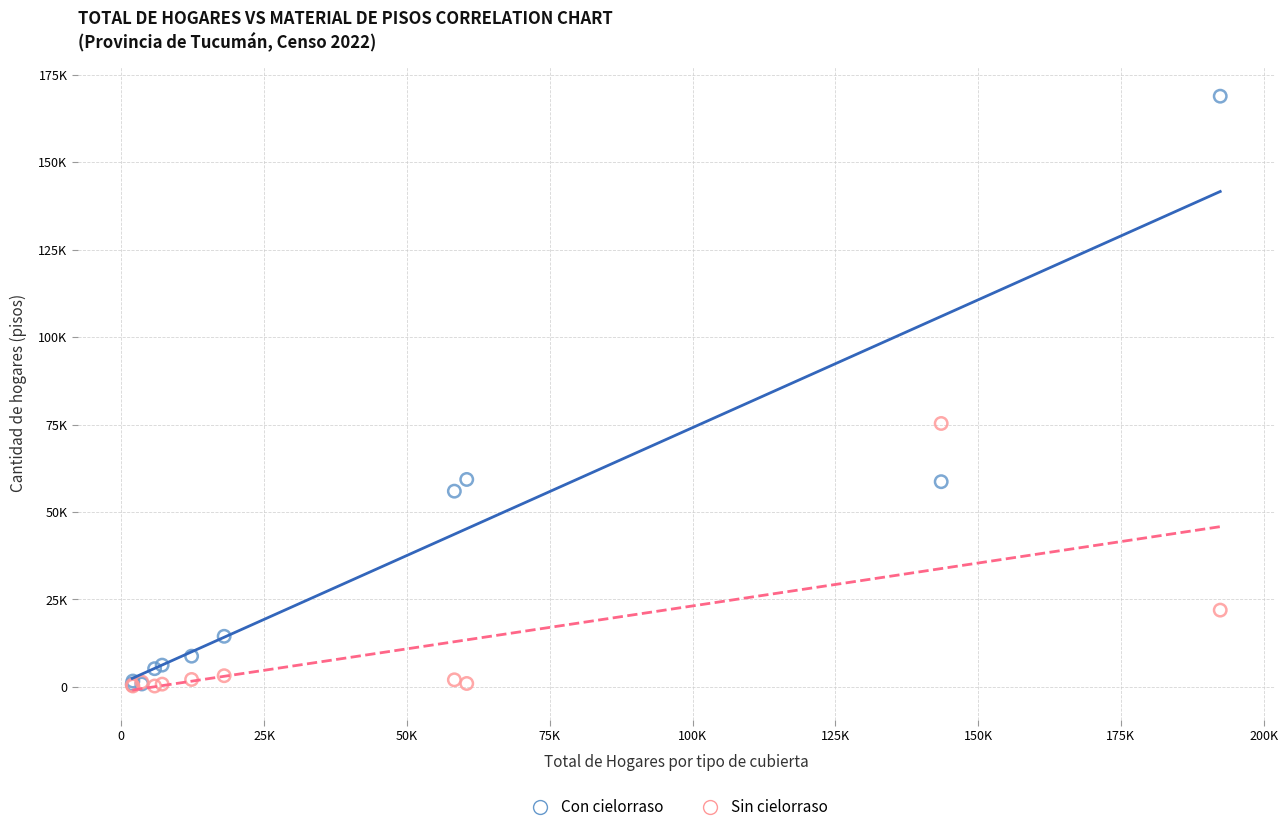

What are all the series names shown in the legend?

Con cielorraso, Sin cielorraso